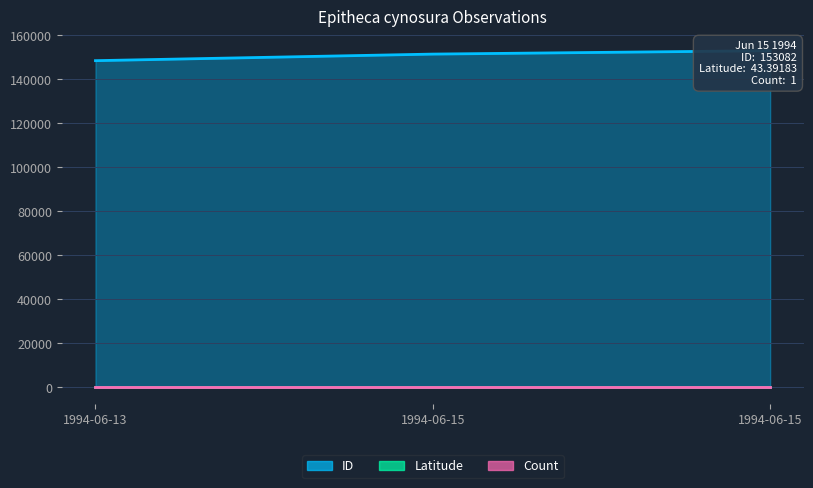

What is the total value across all series at 1994-06-15?

151582.4